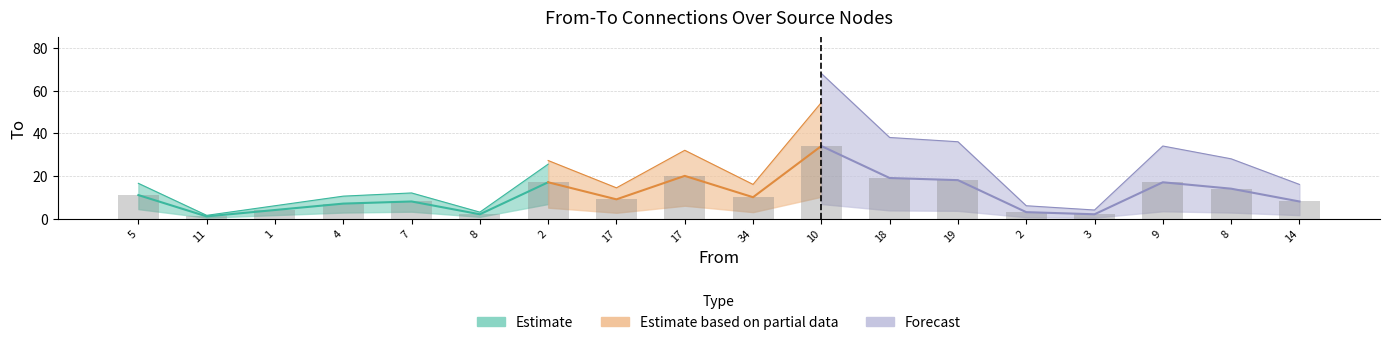

What is the value of the 11th bar from the left?

34